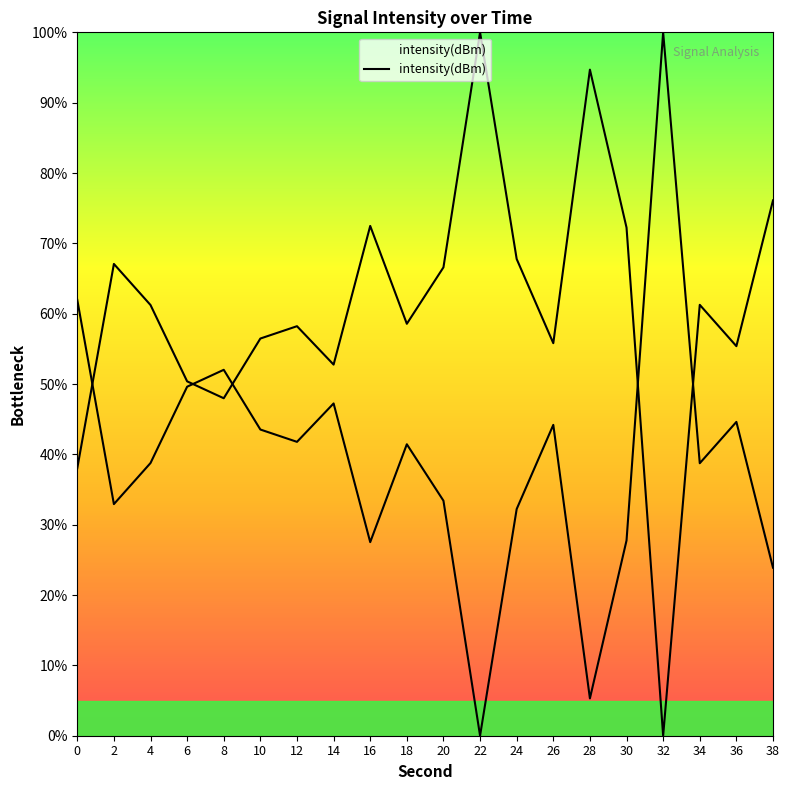

Reading right to left, transcribe all the data shown in this chart.

38=23.9	36=44.6	34=38.7	32=100.0	30=27.8	28=5.3	26=44.2	24=32.2	22=0.0	20=33.4	18=41.4	16=27.5	14=47.2	12=41.8	10=43.5	8=52.0	6=49.6	4=38.8	2=32.9	0=62.0